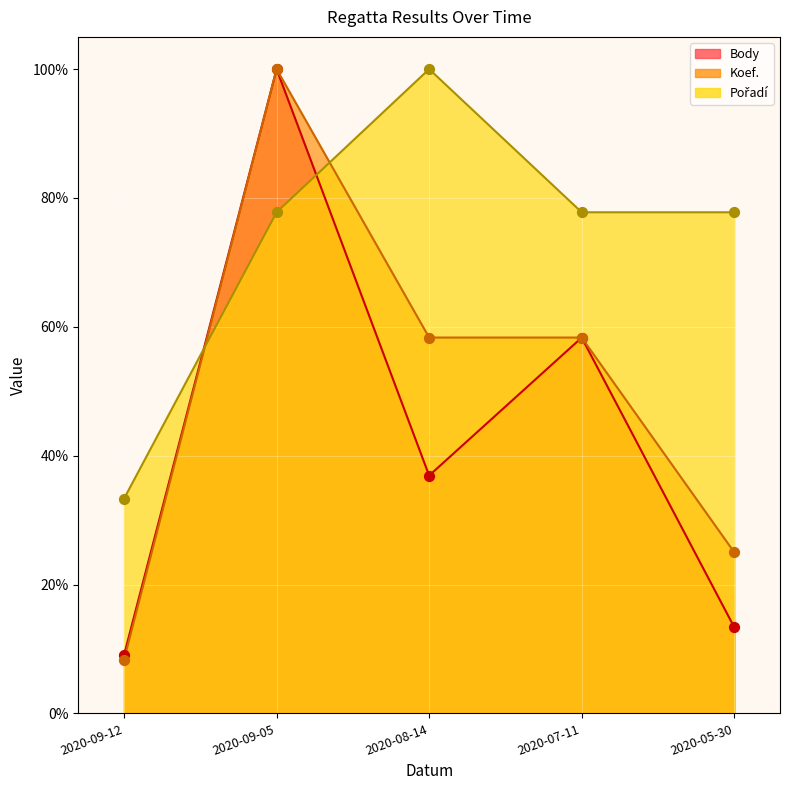

At which category is the sum across all series the highest?

2020-09-05